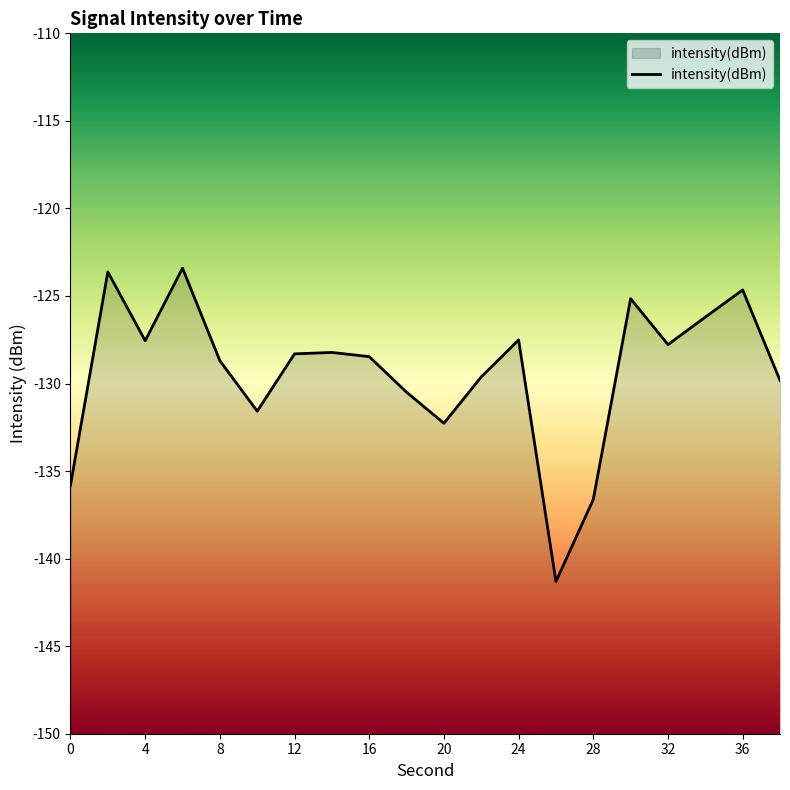

Between 4 and 0, which is larger?

4